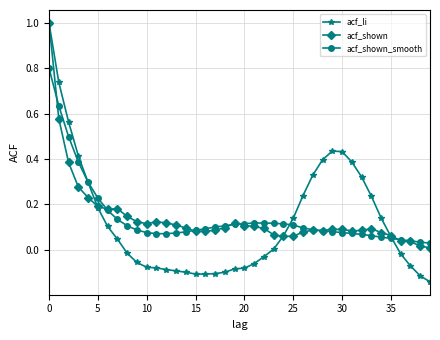

What is the highest value of the acf_li series?

1.0